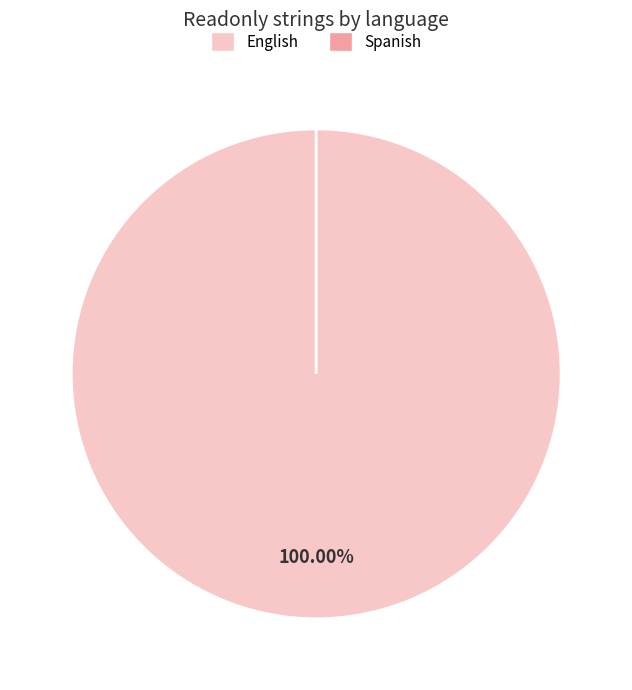

To the nearest percent, what portion does English represent?

100%